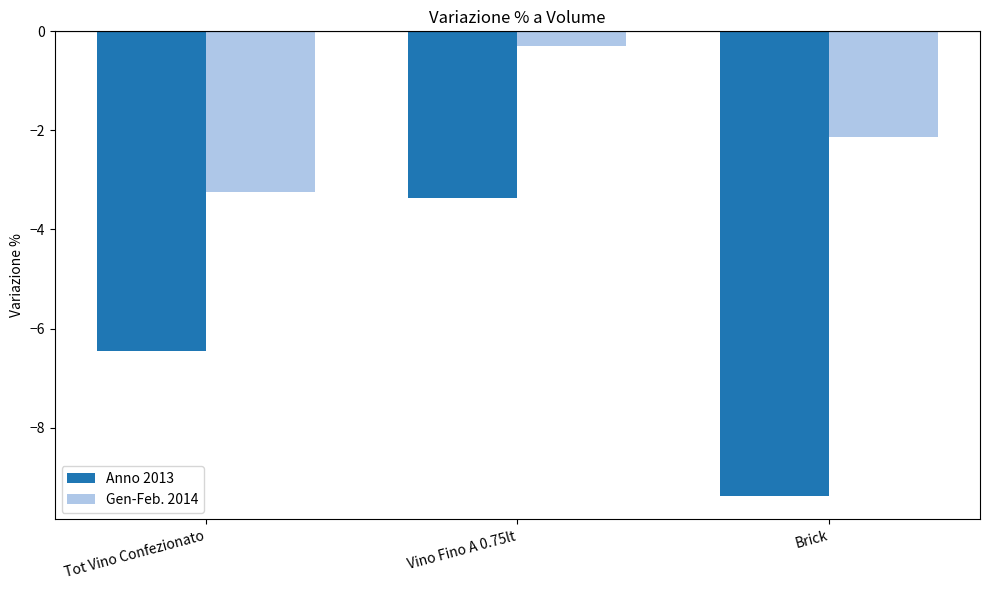

What is the approximate value of Gen-Feb. 2014 at Tot Vino Confezionato?

-3.2